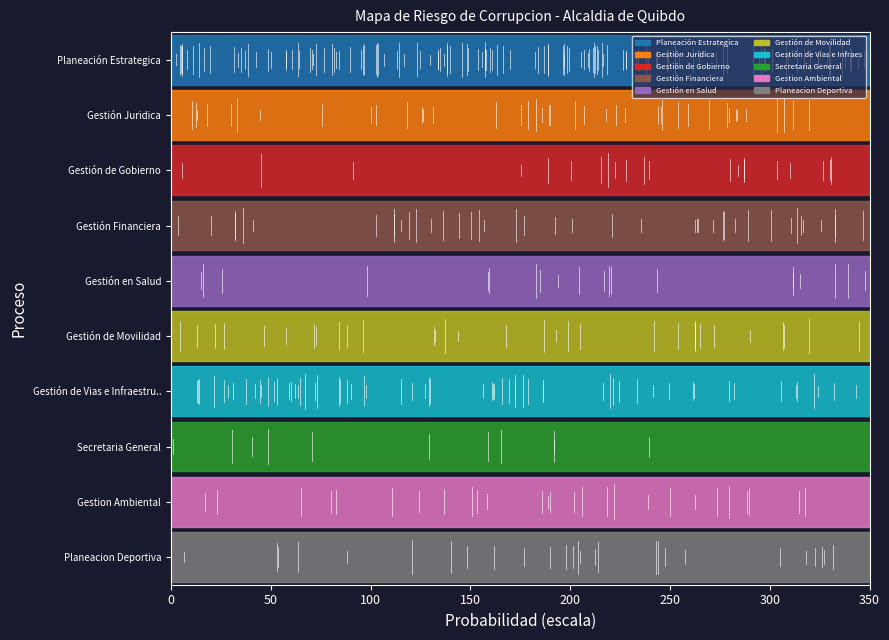

List the series in order of their peak value, lowest first.

Planeacion Deportiva, Gestion Ambiental, Secretaria General, Gestión de Vias e Infraestructura, Gestión de Movilidad, Gestión en Salud, Gestión Financiera, Gestión de Gobierno, Gestión Juridica, Planeación Estrategica